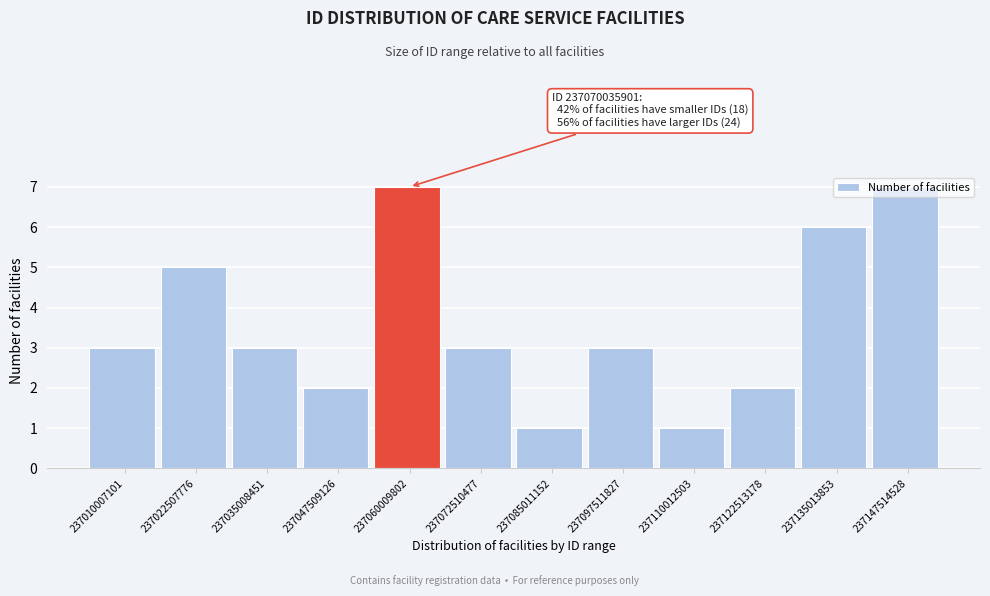

What is the ratio of the value at 237122513178 to the value at 237135013853?

0.3